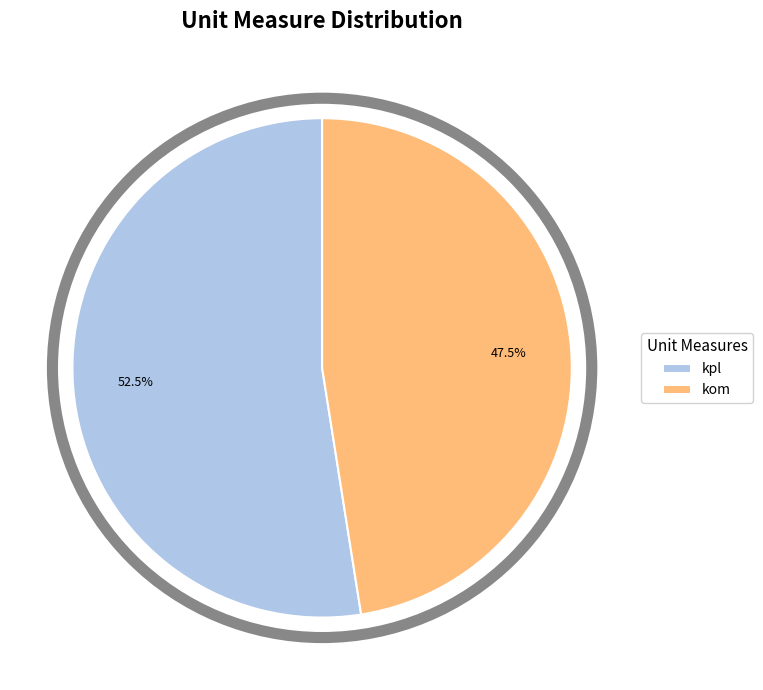

Count the number of slices in the pie.

2